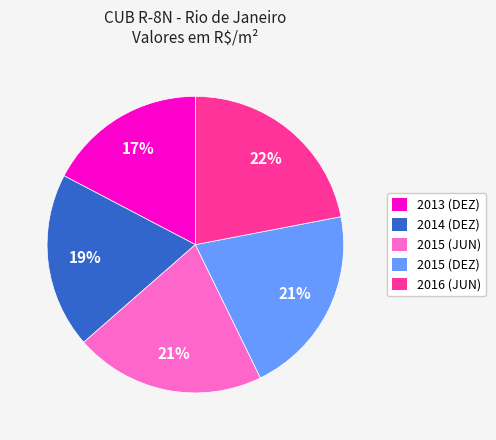

What is the smallest slice in the pie chart?

2013 (DEZ)